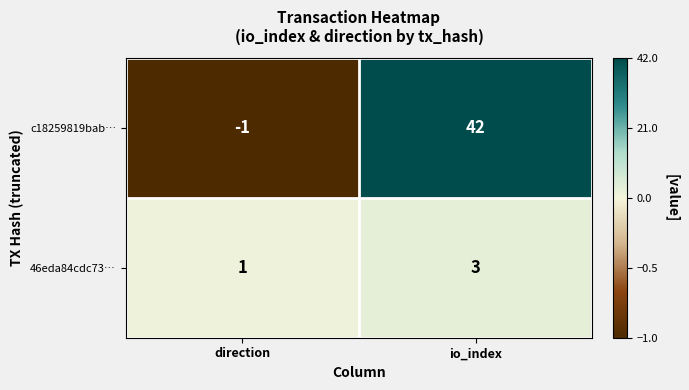

Reading left to right, transcribe all the data shown in this chart.

c18259819bab…: -1	42
46eda84cdc73…: 1	3